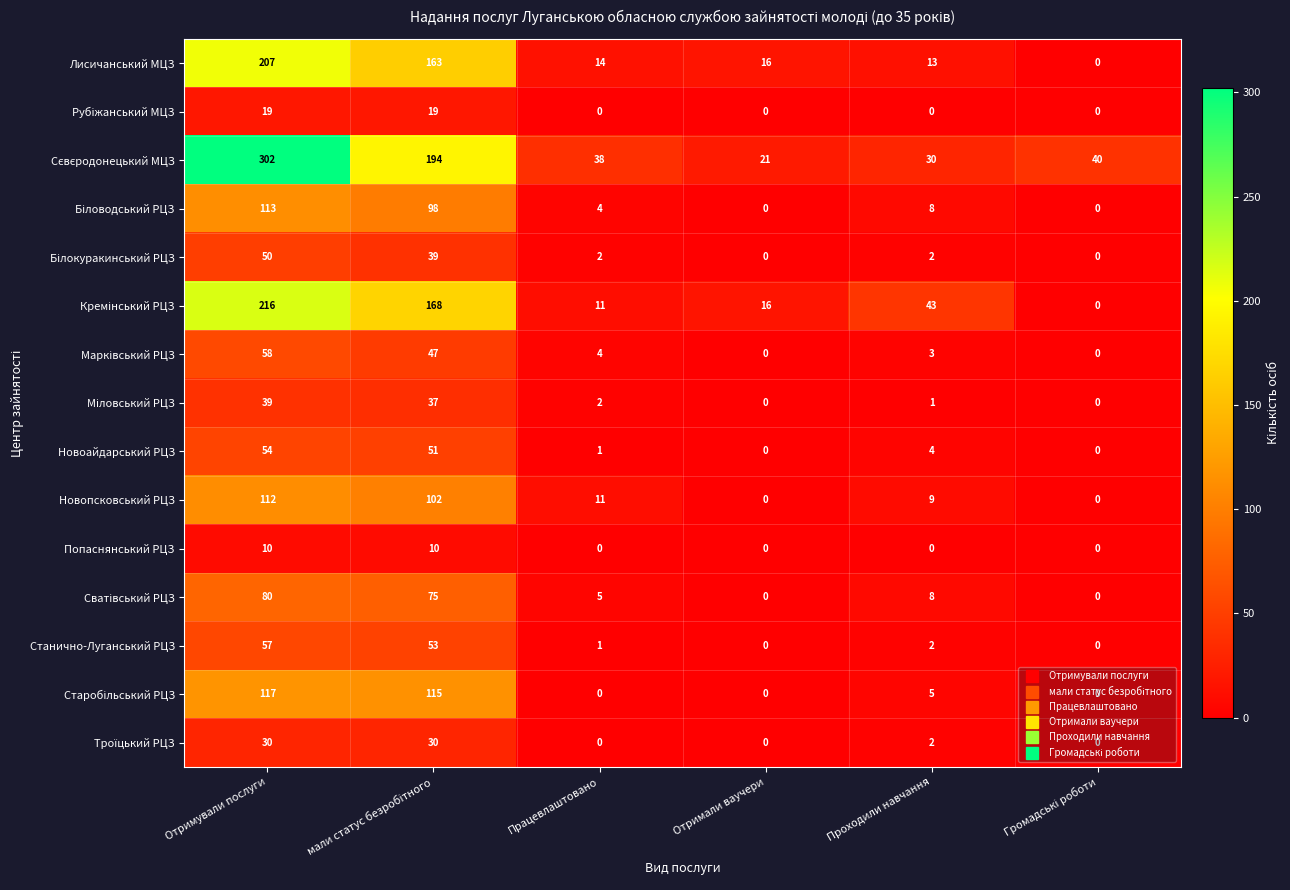

What is the difference between the second highest and minimum values in the Новопсковський РЦЗ series?

102